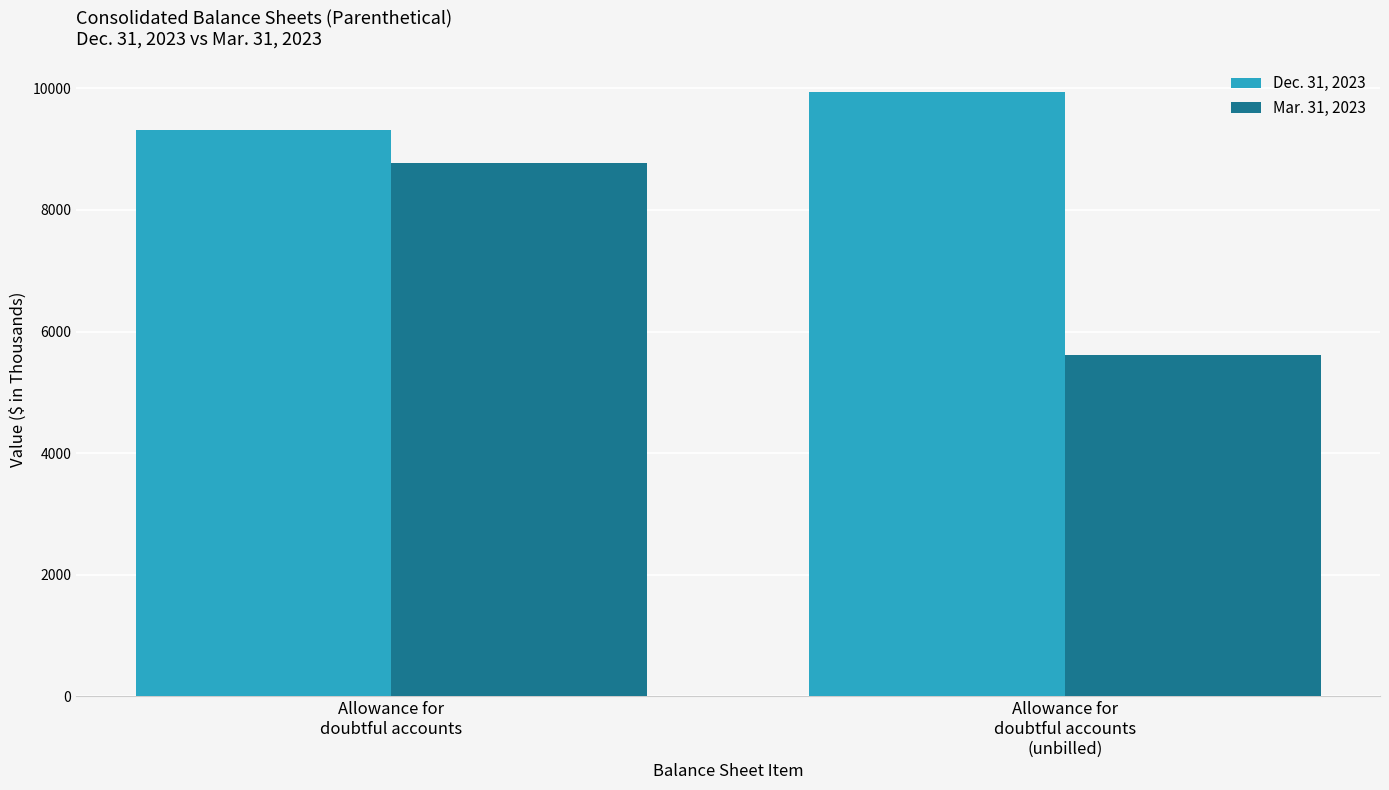

Reading left to right, transcribe all the data shown in this chart.

Dec. 31, 2023: Allowance for
doubtful accounts=9317	Allowance for
doubtful accounts
(unbilled)=9941
Mar. 31, 2023: Allowance for
doubtful accounts=8773	Allowance for
doubtful accounts
(unbilled)=5622